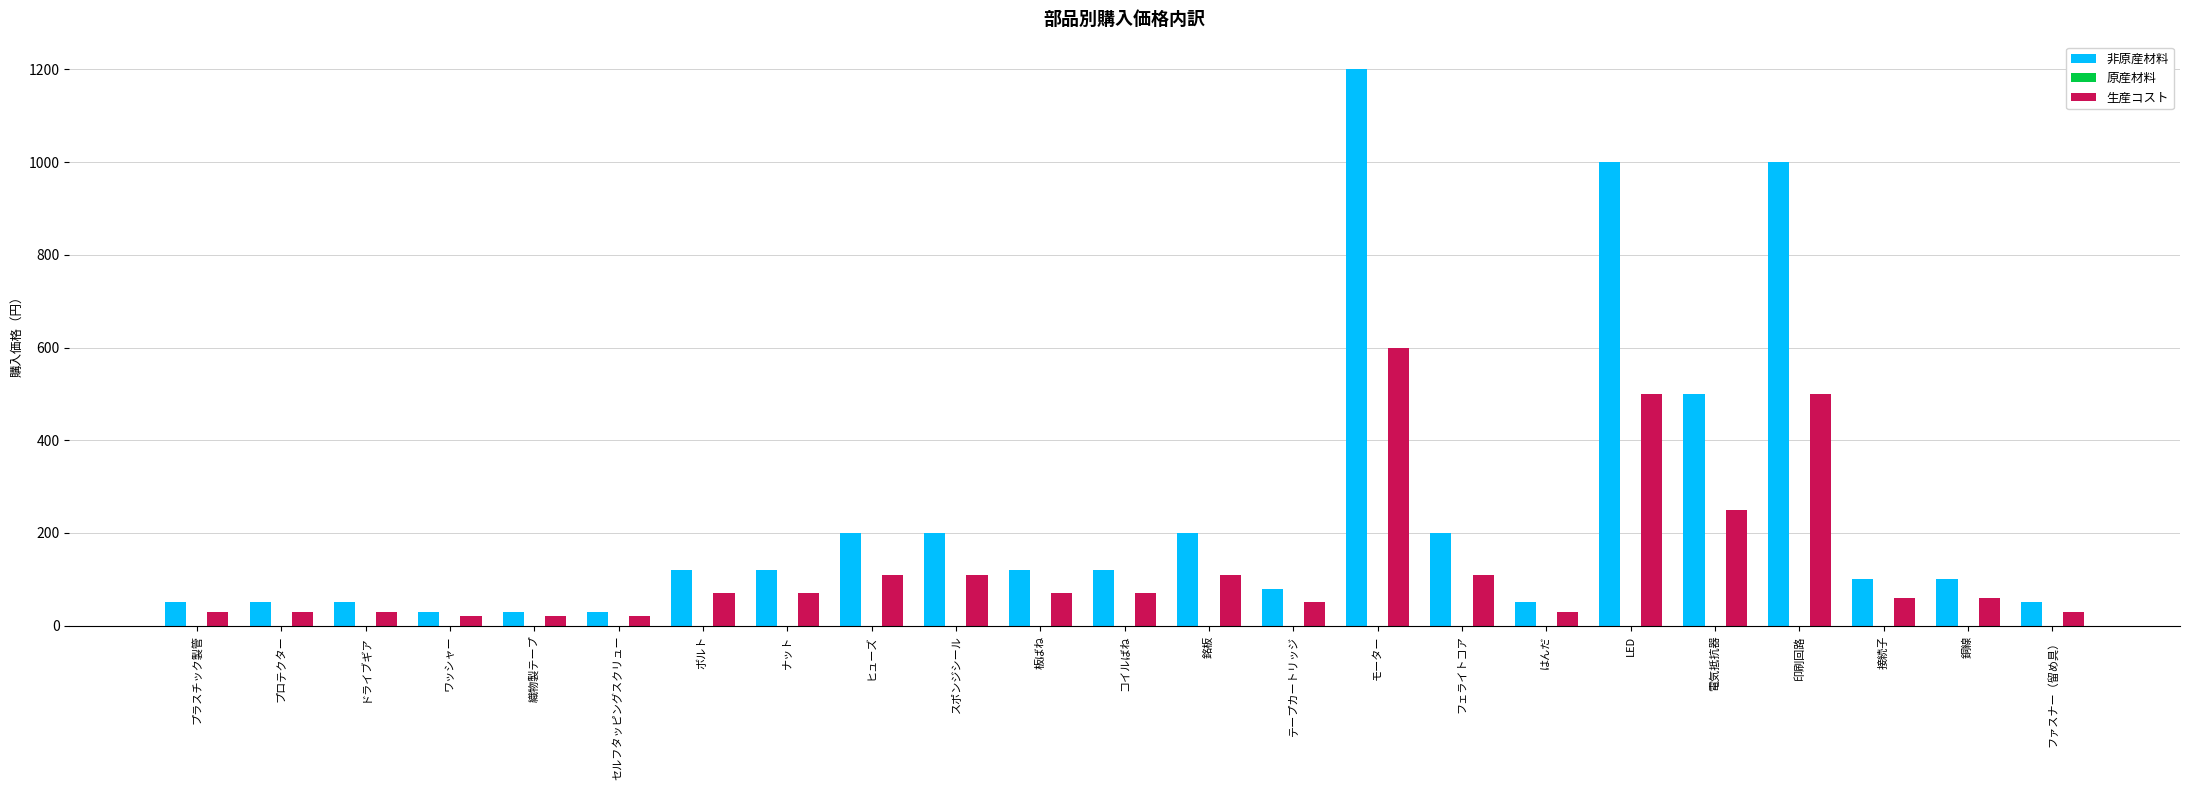

True or false: 非原産材料 has a value of 214 at コイルばね.

False